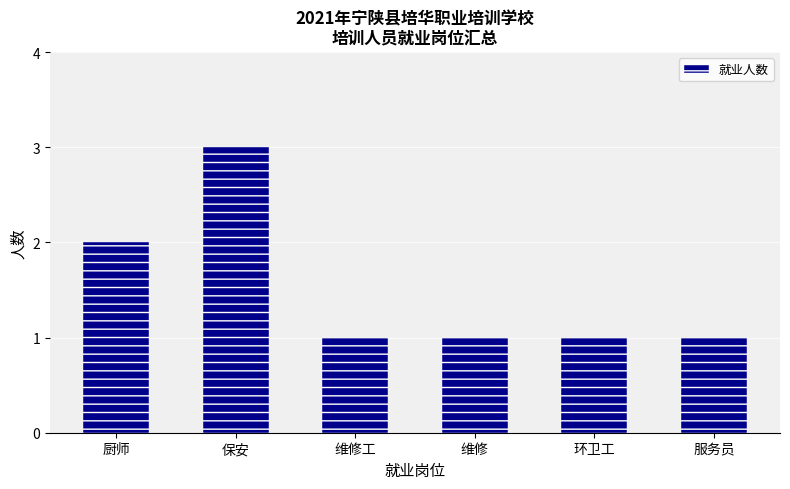

Are the bars horizontal?

No